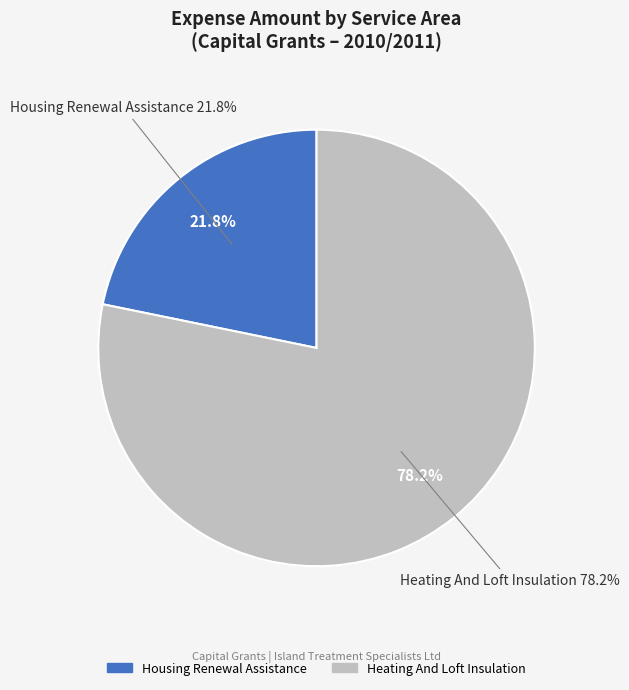

Rank the categories by value from highest to lowest.

Heating And Loft Insulation, Housing Renewal Assistance